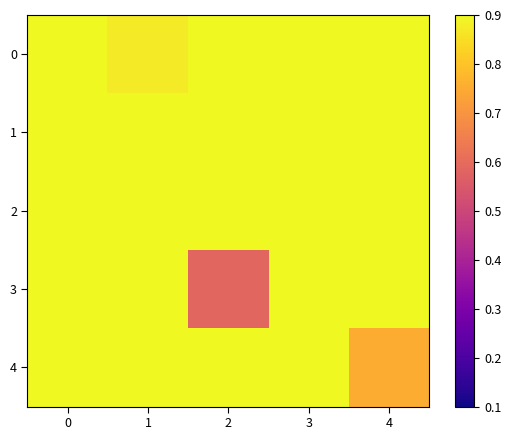

Between 1 and 3, which is larger?

3